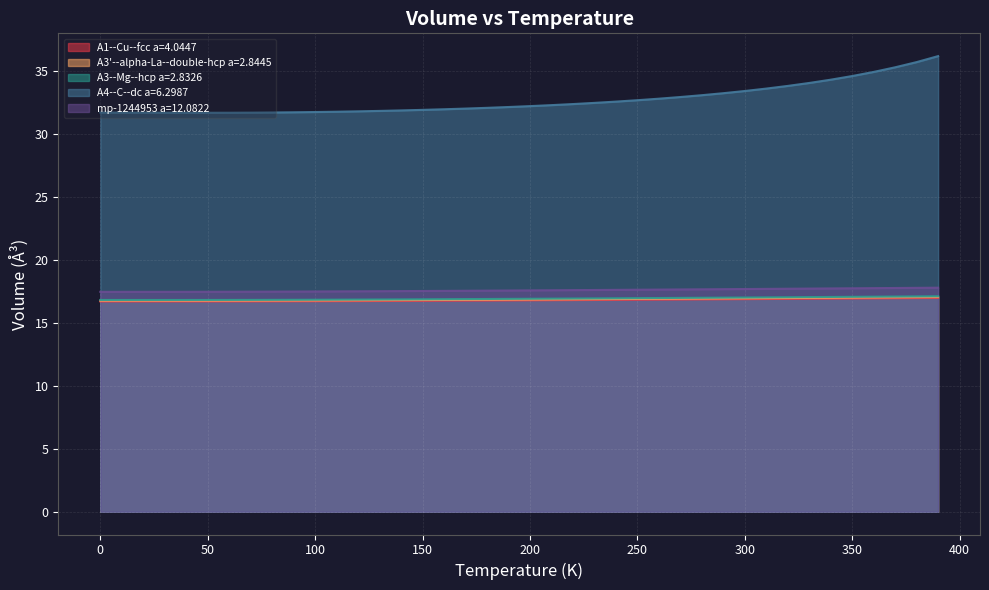

The value of A3'--alpha-La--double-hcp a=2.8445 at 200 is 16.8. True or false?

True